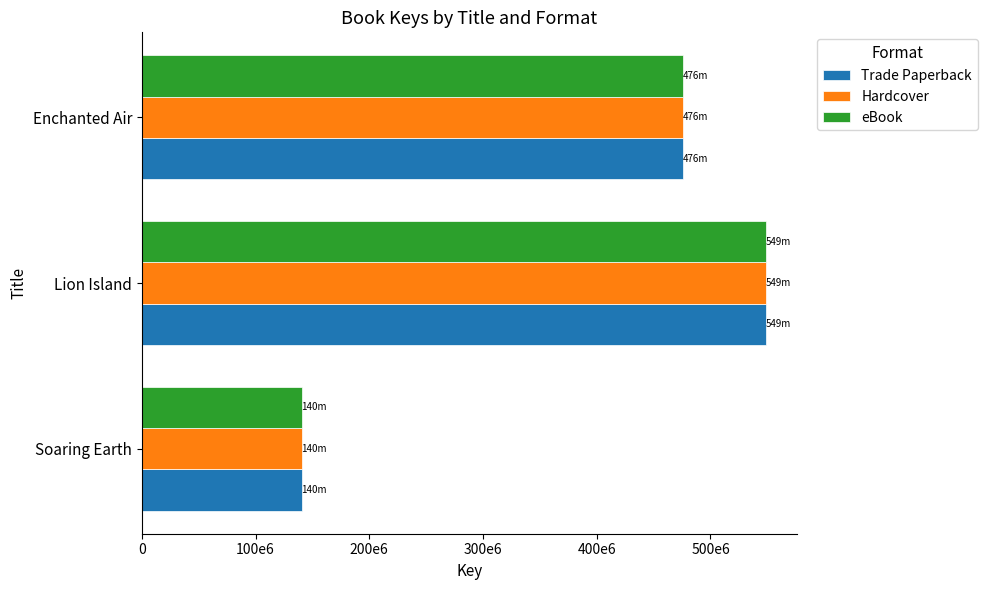

What are all the series names shown in the legend?

Trade Paperback, Hardcover, eBook